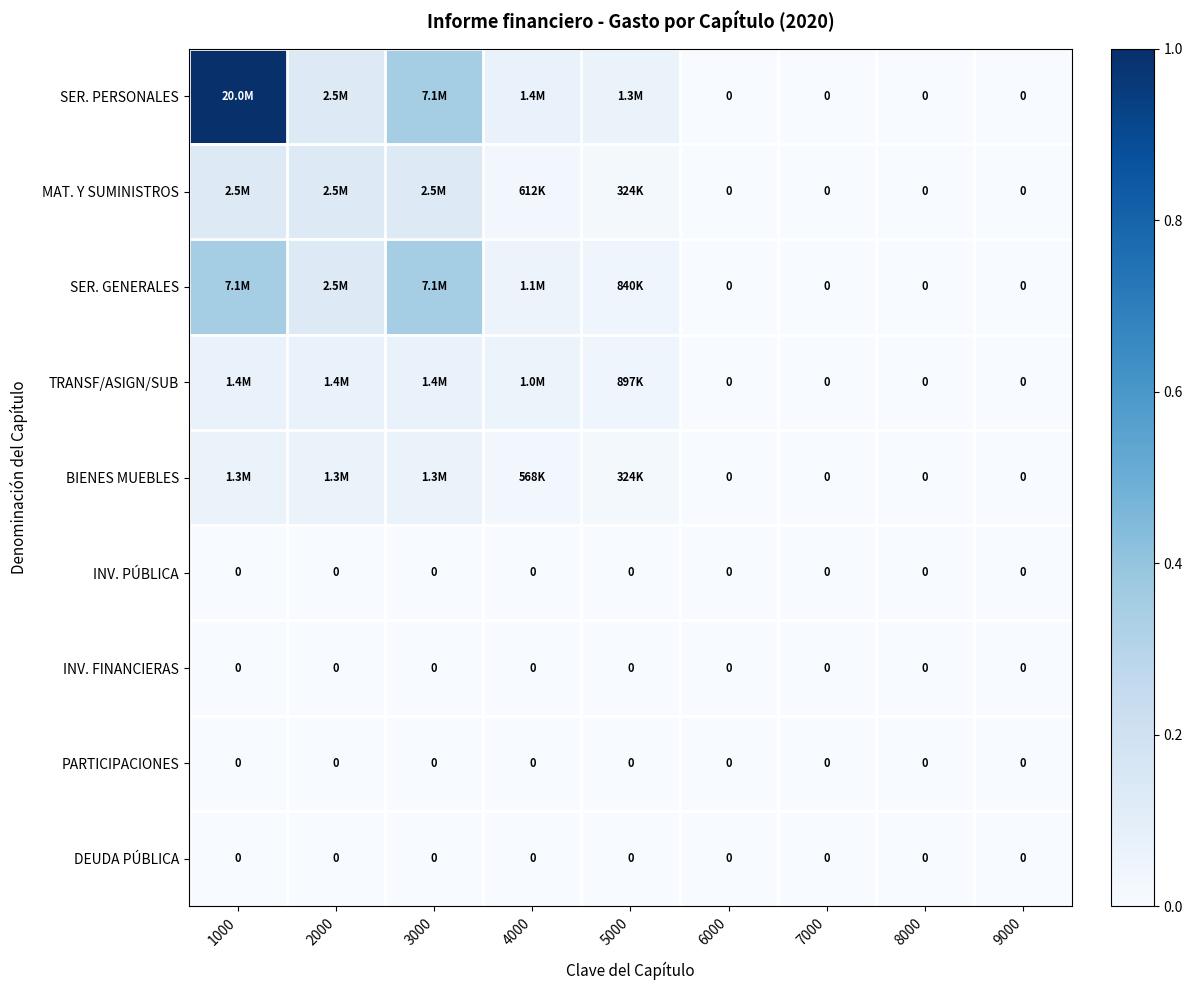

Which category has the highest value in the SER. GENERALES series?

1000